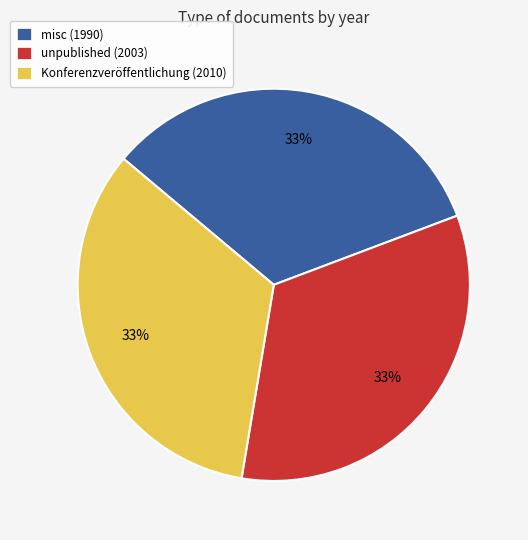

Do misc (1990) and Konferenzveröffentlichung (2010) together represent more than half of the pie?

Yes